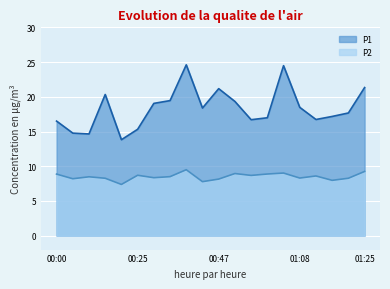

What are all the series names shown in the legend?

P1, P2